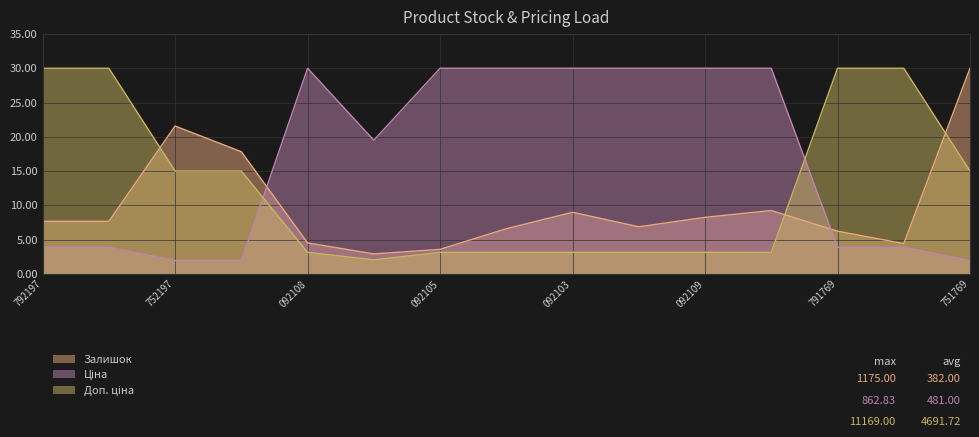

What is the total value across all series at 791769?

40.1